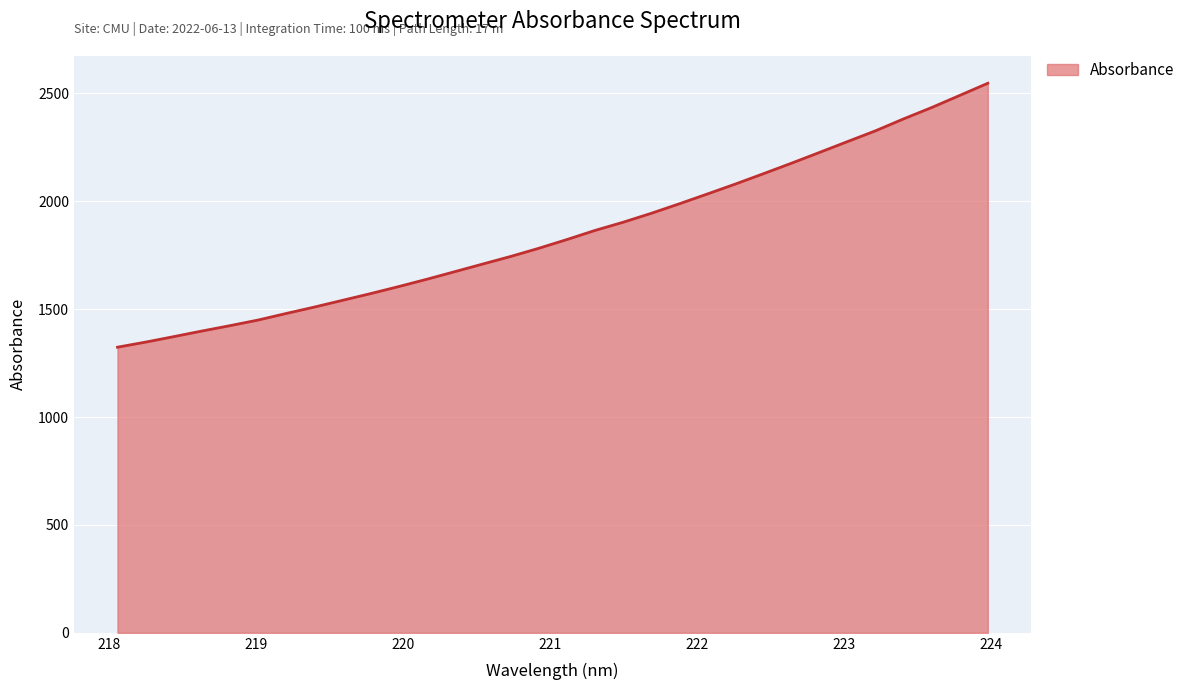

What is the difference between the maximum and minimum values?

1223.2